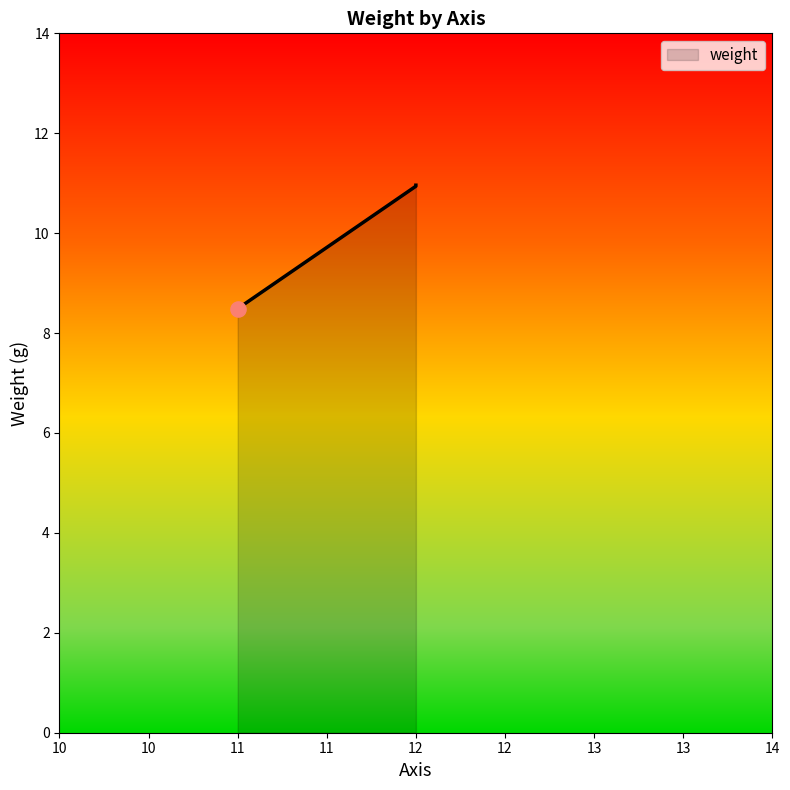

Which has a higher value, 12 or 11?

12